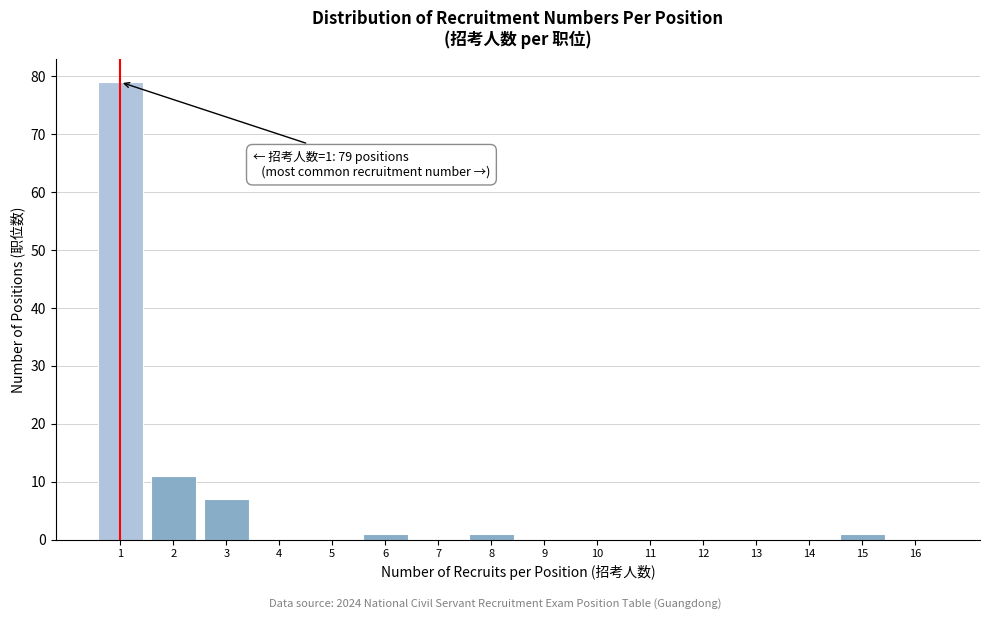

Reading left to right, what are all the values shown in this chart?

1=79	2=11	3=7	4=0	5=0	6=1	7=0	8=1	9=0	10=0	11=0	12=0	13=0	14=0	15=1	16=0